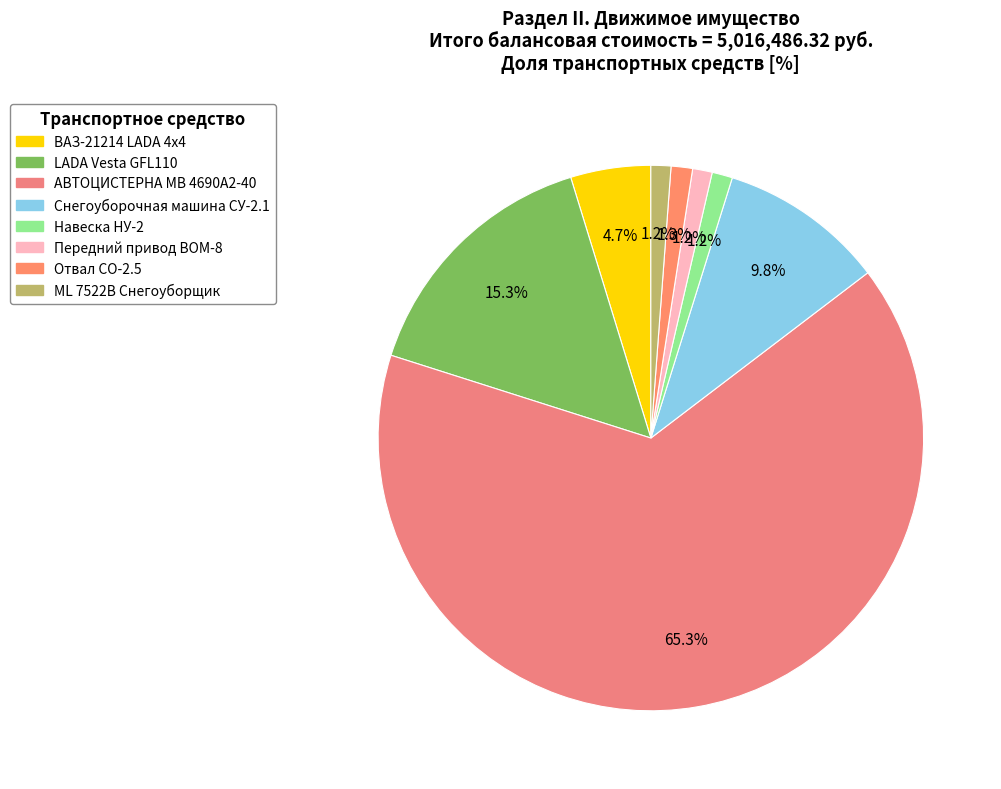

How many segments does this pie chart have?

8